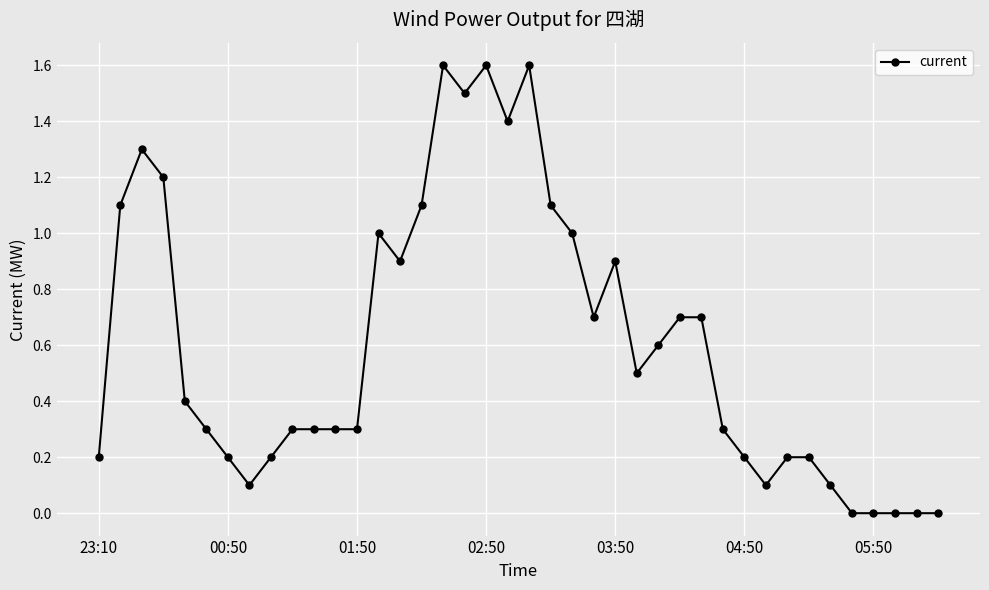

What is the maximum value shown in the chart?

1.6